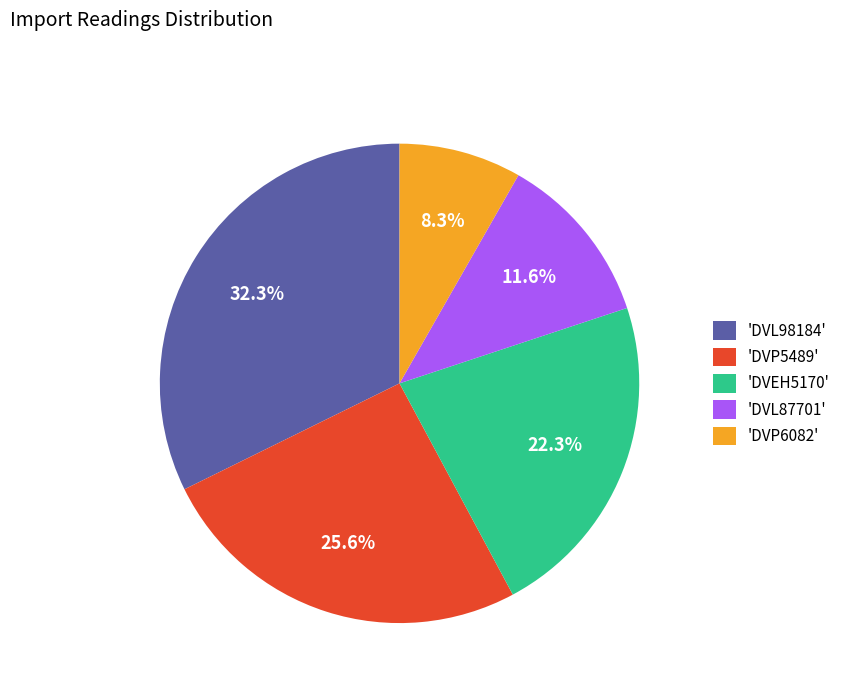

Which category has the biggest portion of the pie?

'DVL98184'